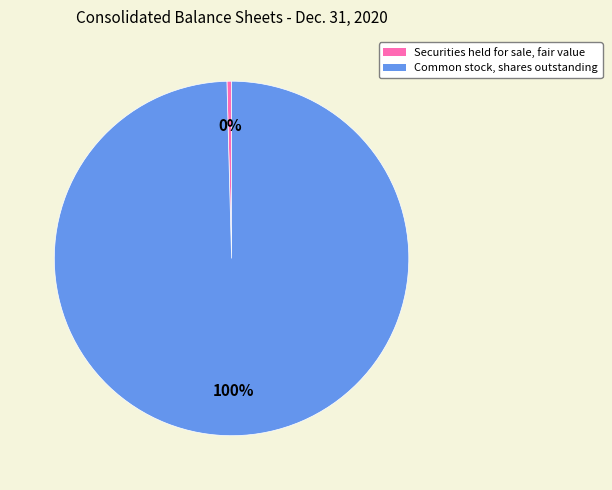

Rank the categories by value from lowest to highest.

Securities held for sale, fair value, Common stock, shares outstanding